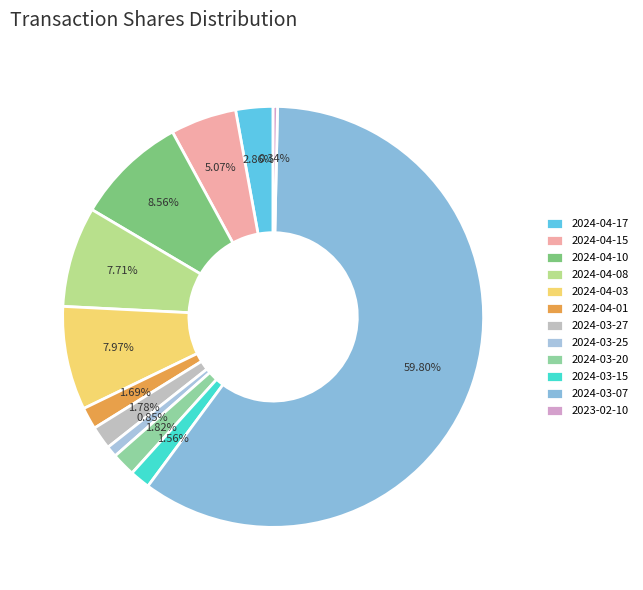

To the nearest percent, what percentage of the pie is 2024-03-20?

2%